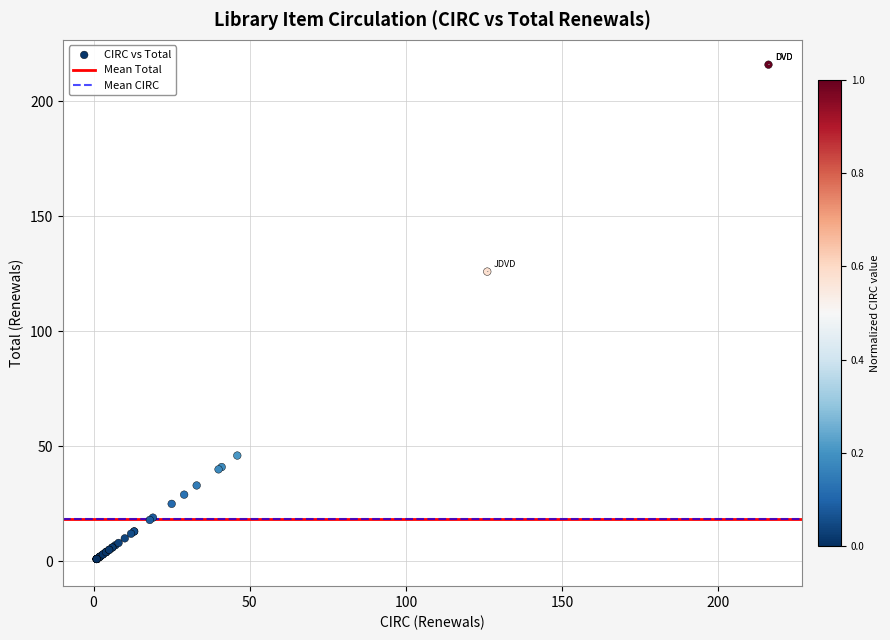

What Y value in the scatter plot is closest to 108?

126